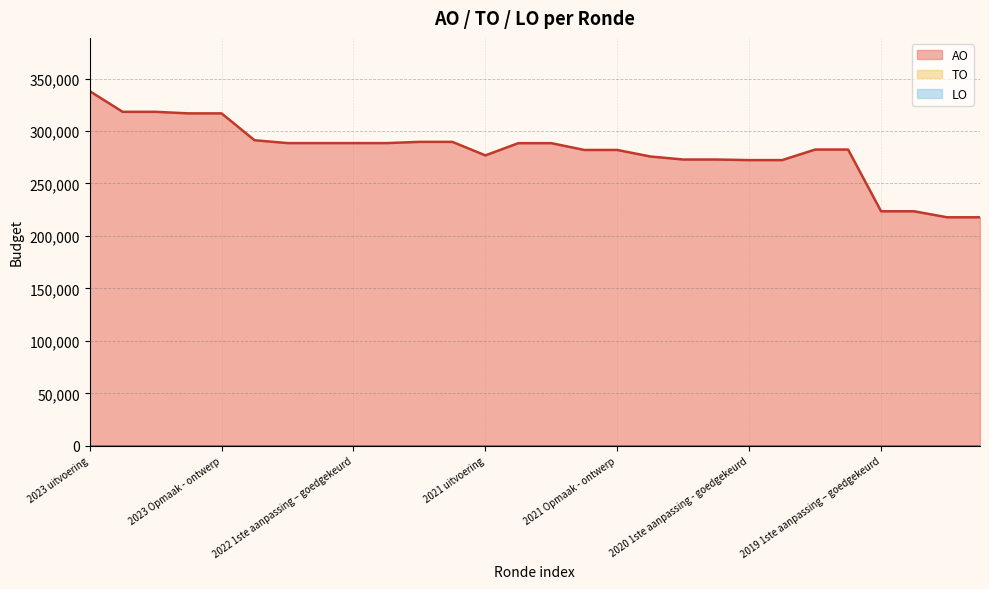

How many lines are shown in the chart?

3